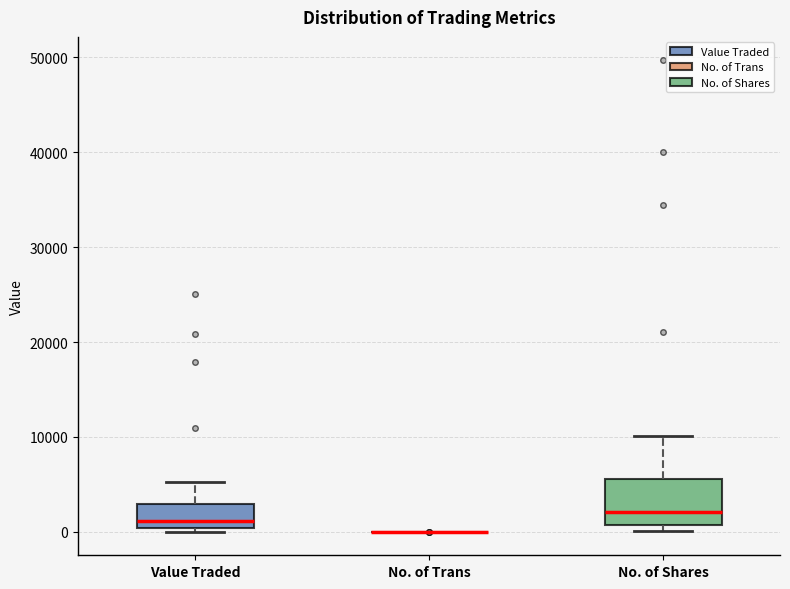

Reading left to right, transcribe this box plot: for each box, give where its median line is, the range the box spans, and where its two whiskers end, as read against the y-axis. The values are not printed on the chart, so give them approximately, as read against the axis.

Value Traded: median 1000, box 0 to 3000, whiskers 0 (just below the box's lower edge) to 5000
No. of Trans: box collapsed to a line at 0, whiskers 0 to 0
No. of Shares: median 2000, box 1000 to 6000, whiskers 0 to 10000